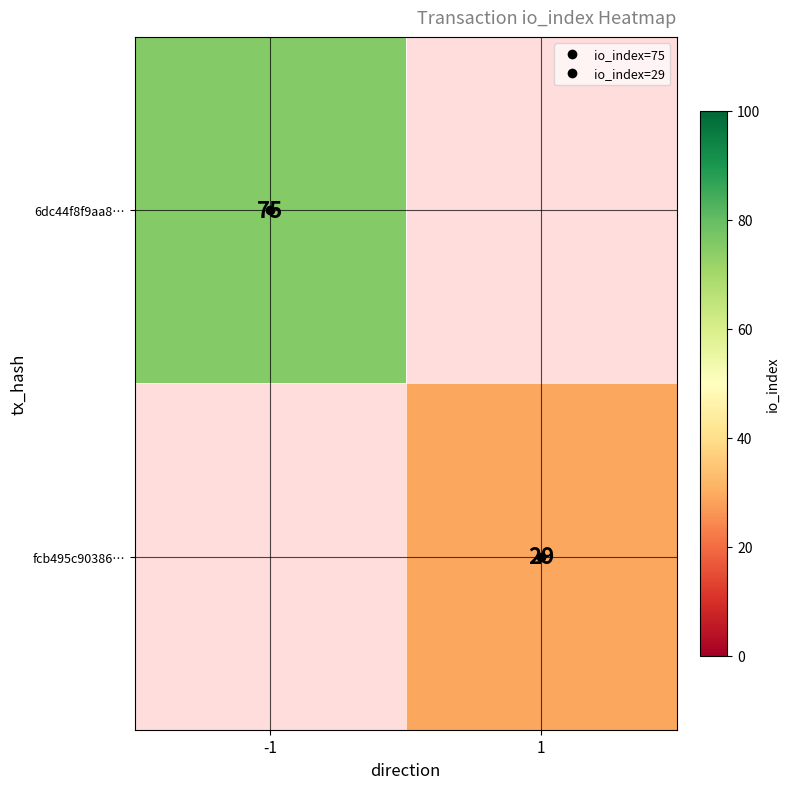

Between 1 and -1, which is larger?

-1